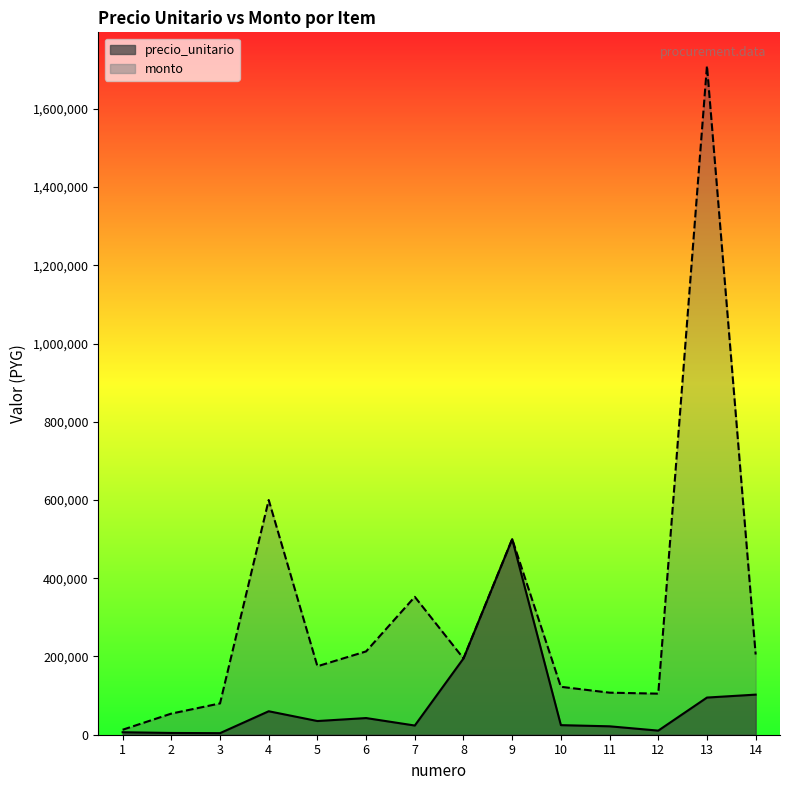

At which category does precio_unitario reach its first local peak?

4